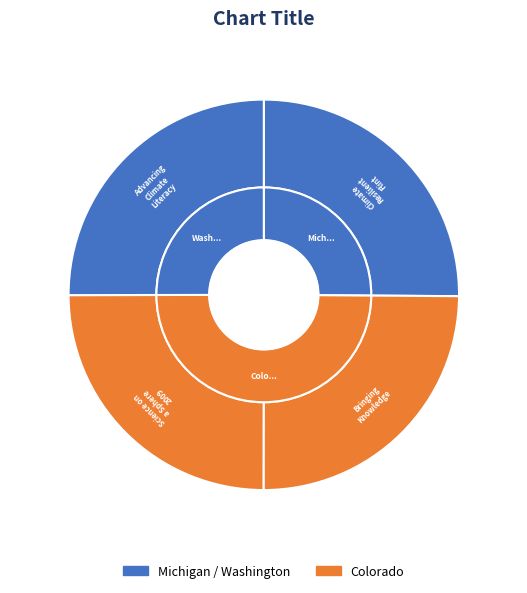

To the nearest percent, what is the average slice percentage?

25%